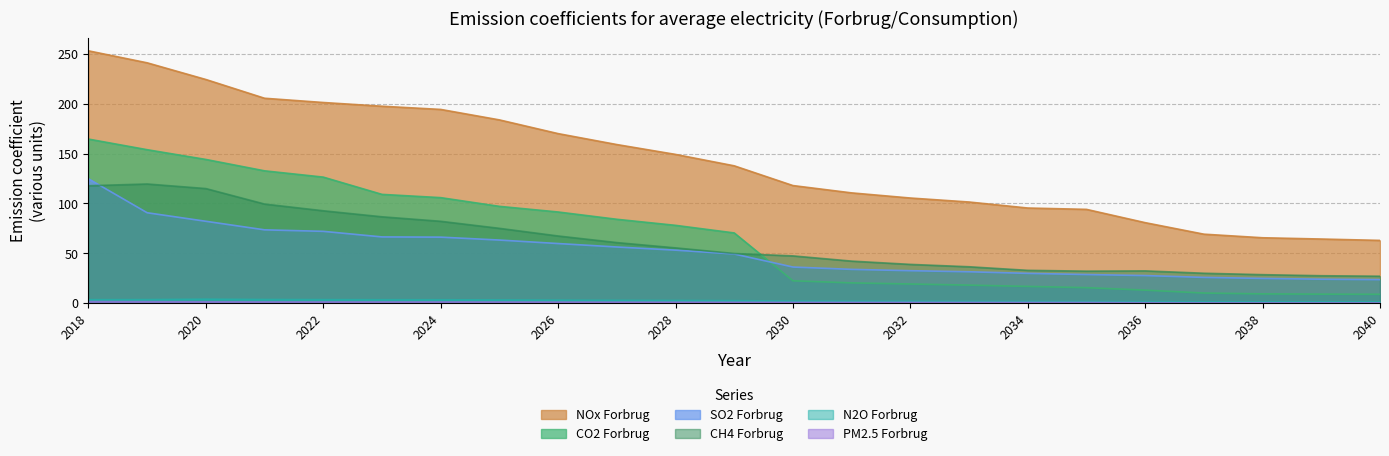

Which label corresponds to the largest value in the chart?

2018